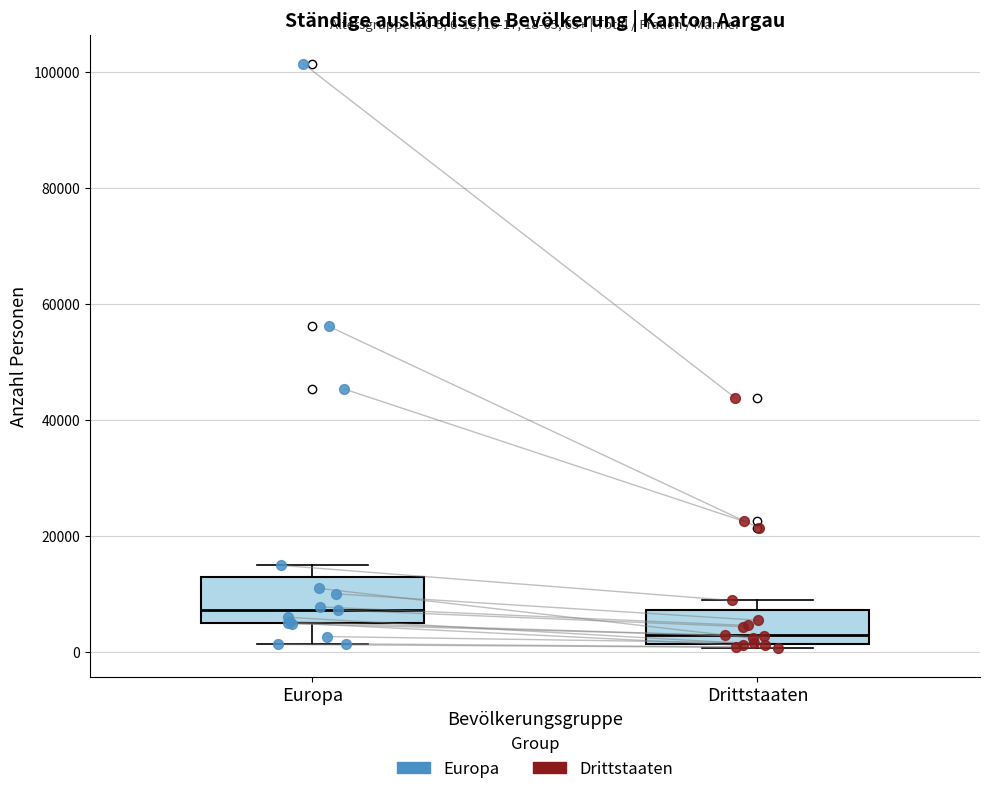

Which box is the tallest, from its lower edge to its upper edge?

Europa